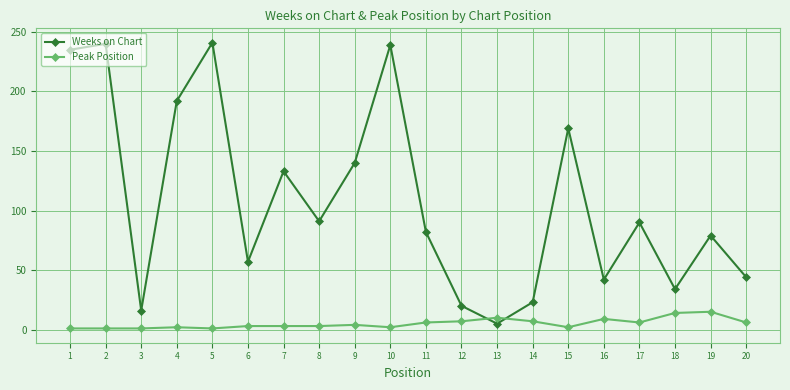

Between which two adjacent categories do Weeks on Chart and Peak Position first intersect?

12 and 13